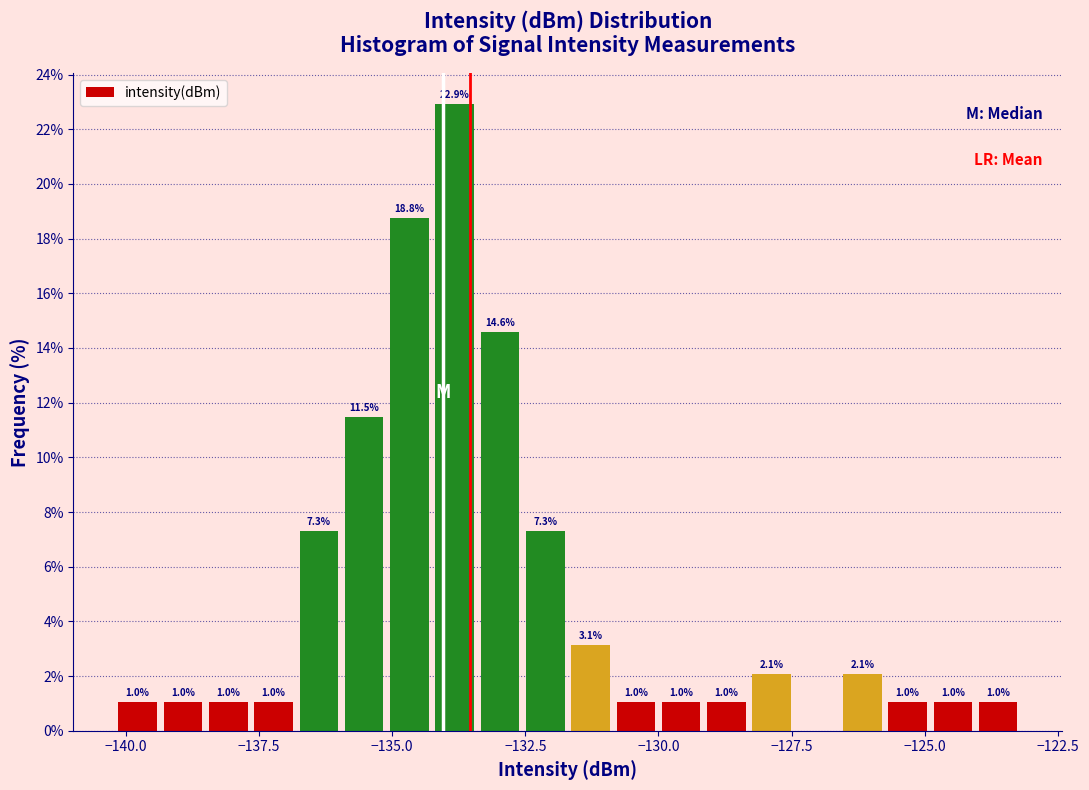

Around what value on the x-axis is the tallest bar? Give the approximate position of its centre, as read against the axis.

-134.0